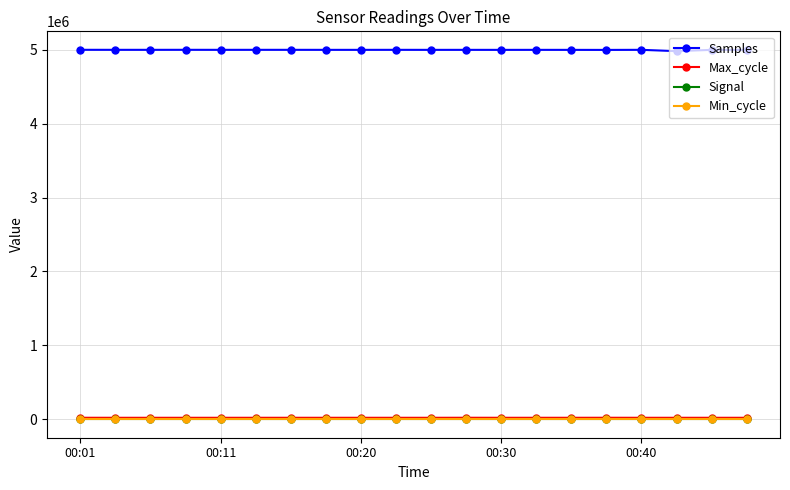

What are all the series names shown in the legend?

Samples, Max_cycle, Signal, Min_cycle